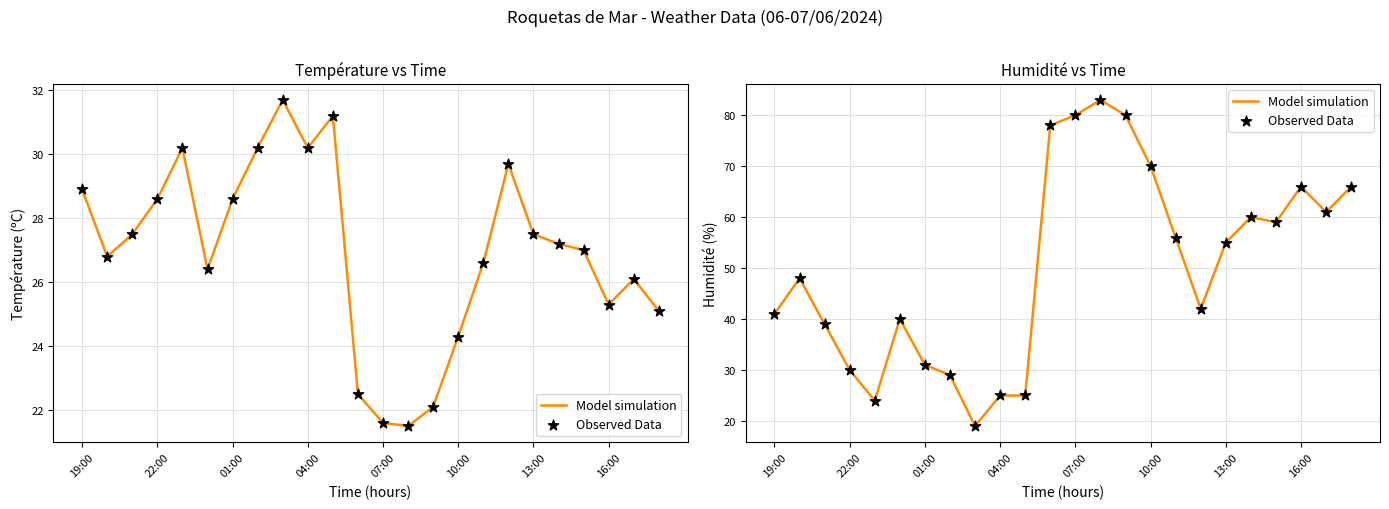

Is the value of Observed Data at 8 greater than the value of Model simulation at 04:00?

No